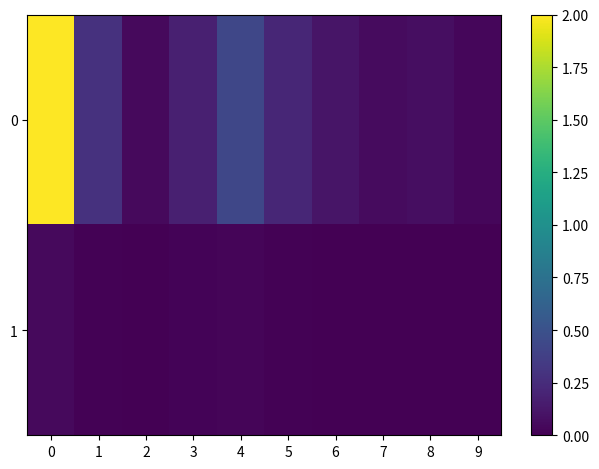

Reading left to right, list all the values displayed in this chart.

0: 0=2.0	1=0.3	2=0.1	3=0.2	4=0.4	5=0.2	6=0.1	7=0.1	8=0.1	9=0.0
1: 0=0.1	1=0.0	2=0.0	3=0.0	4=0.0	5=0.0	6=0.0	7=0.0	8=0.0	9=0.0